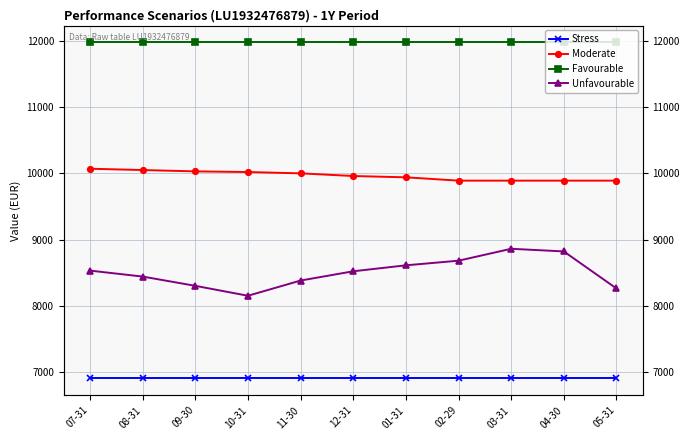

What is the label of the 7th point from the right?

11-30